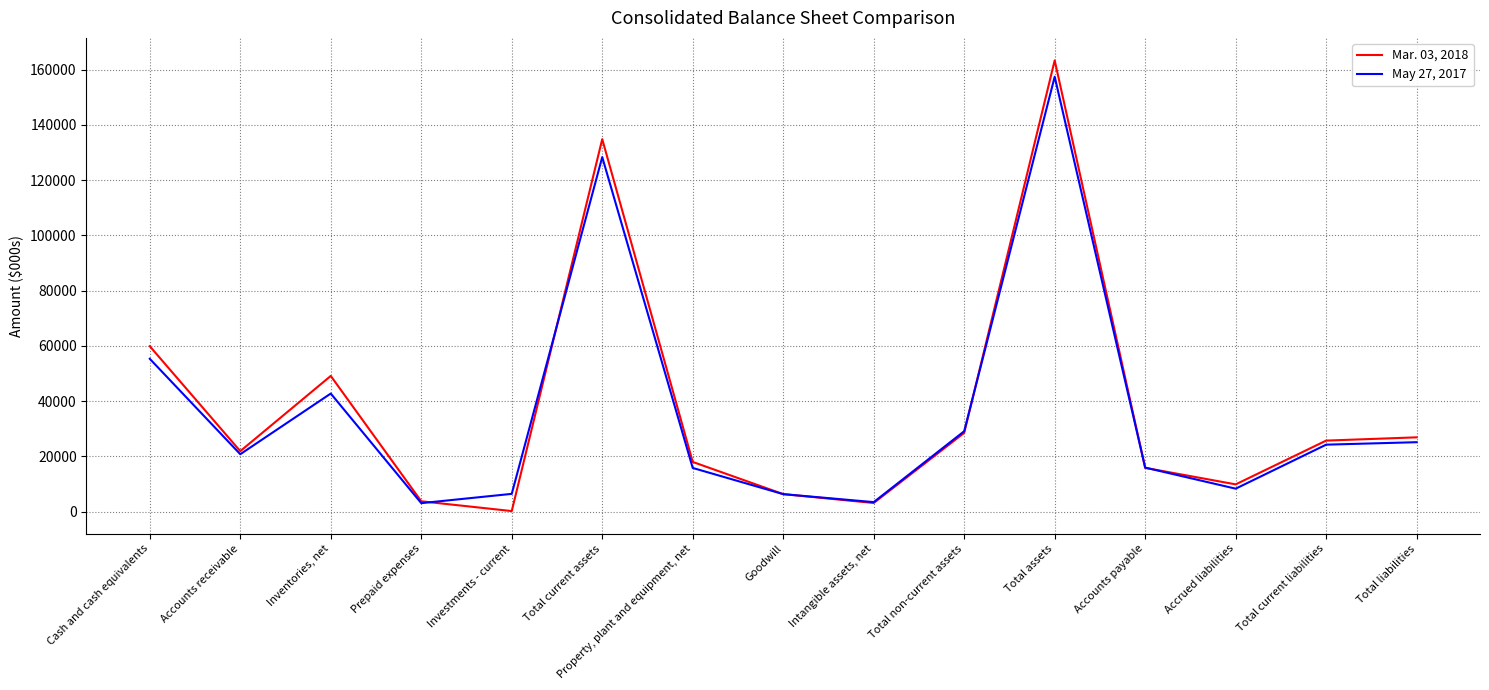

The May 27, 2017 series shows 37743 at Cash and cash equivalents. True or false?

False